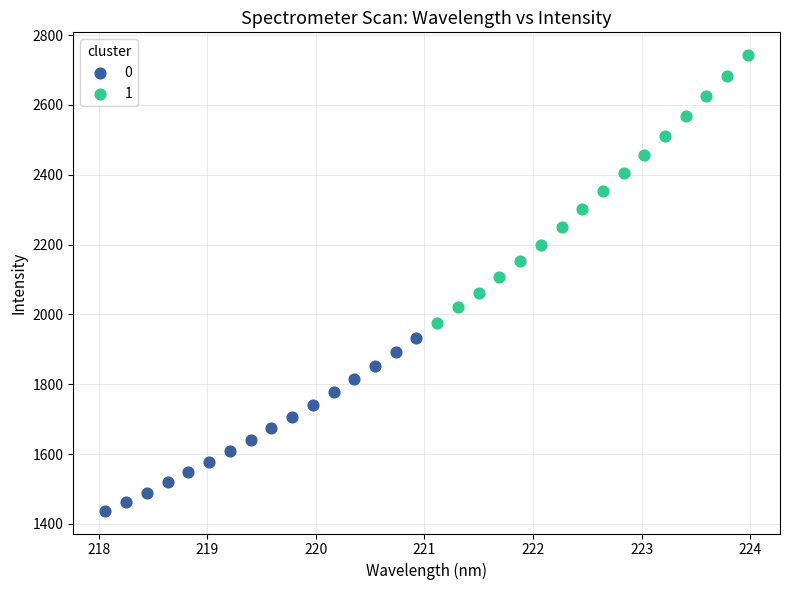

Which series contains the lowest Y value?

0